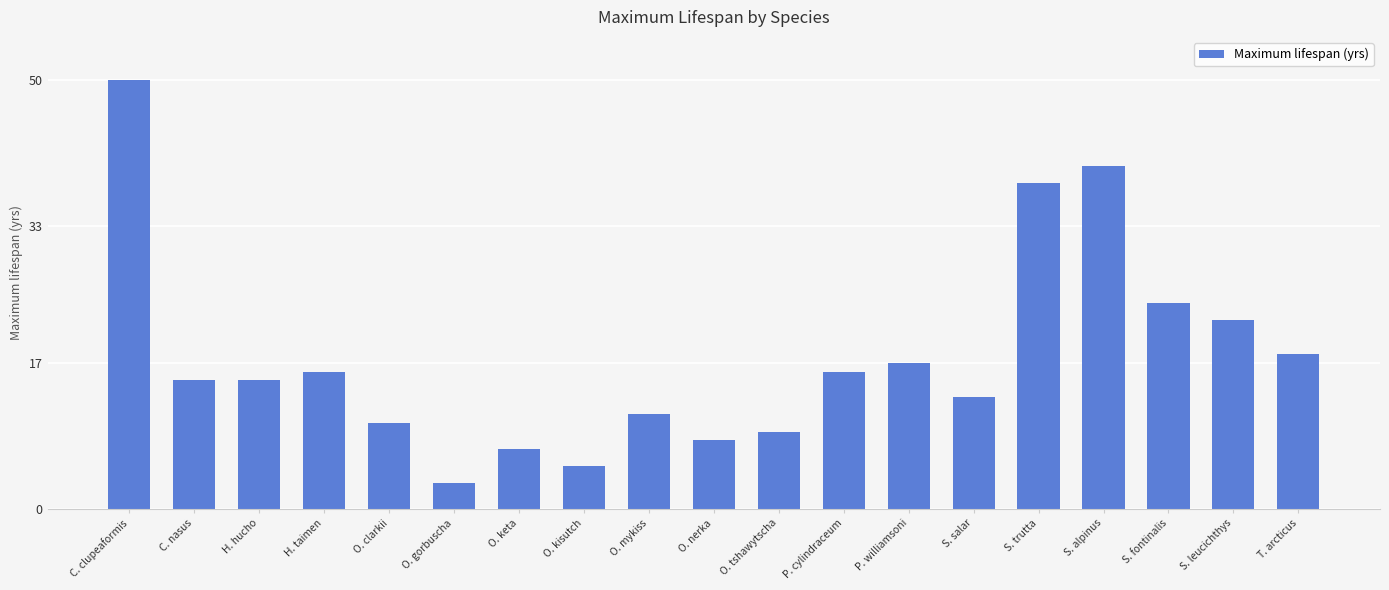

Where is the data nearest to the value 26?

S. fontinalis